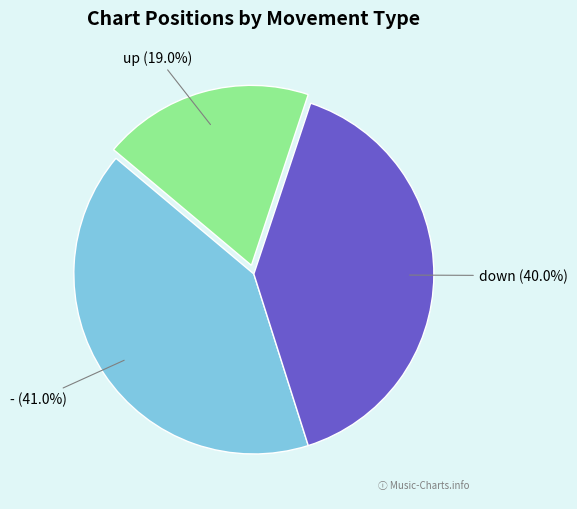

Does any single category account for the majority?

No